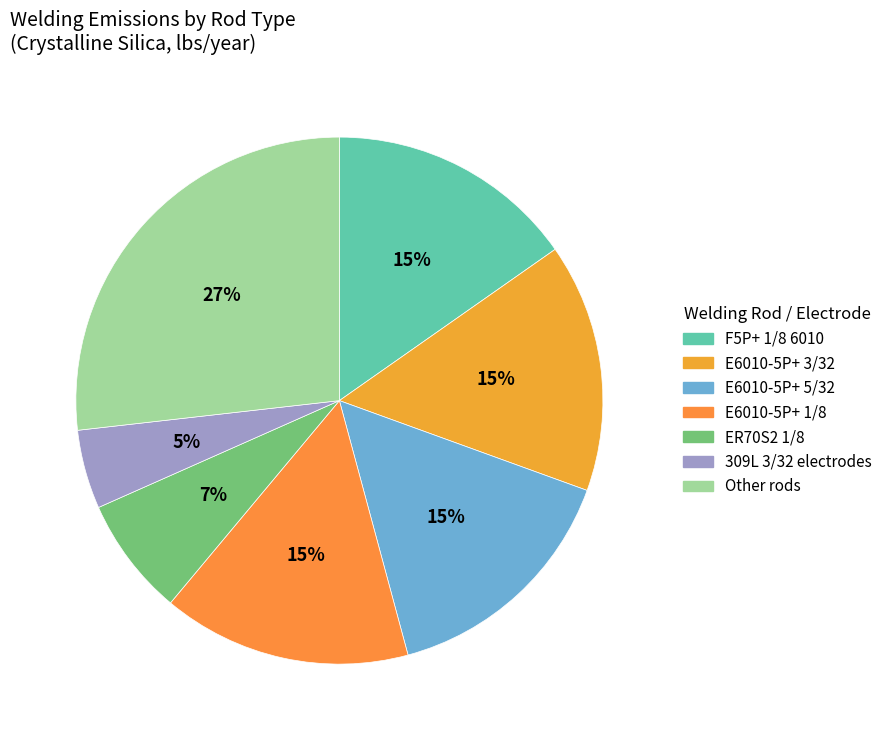

How many segments does this pie chart have?

7